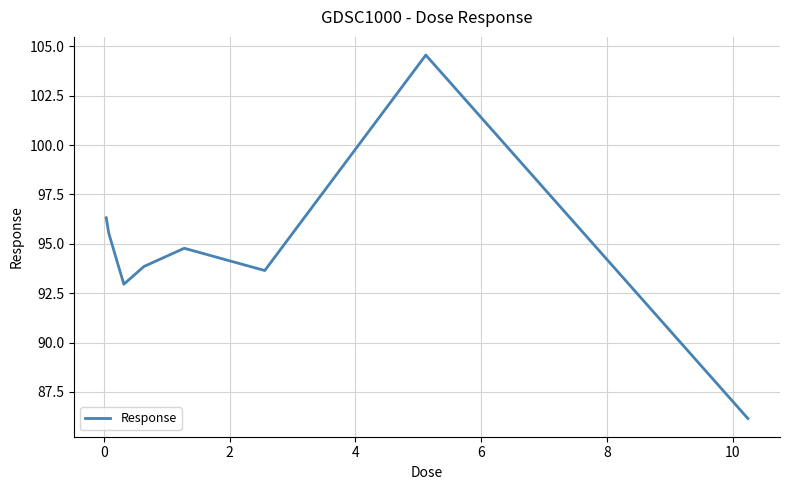

What is the smallest value displayed?

86.2